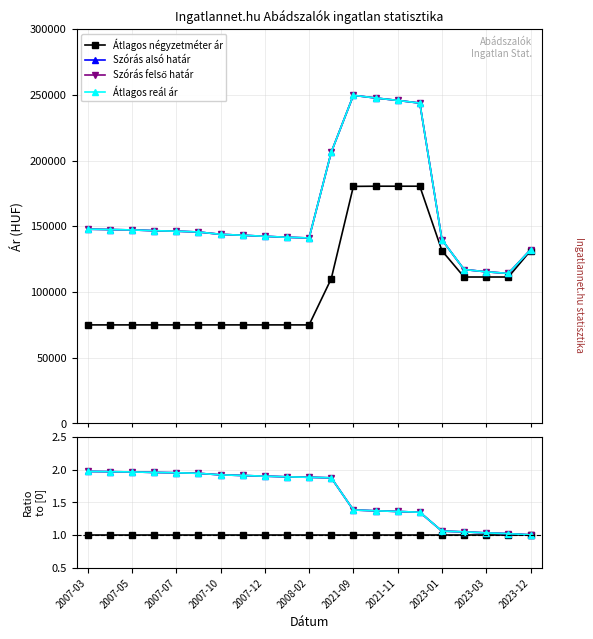

Which series has the largest range (max minus min)?

Szórás alsó határ